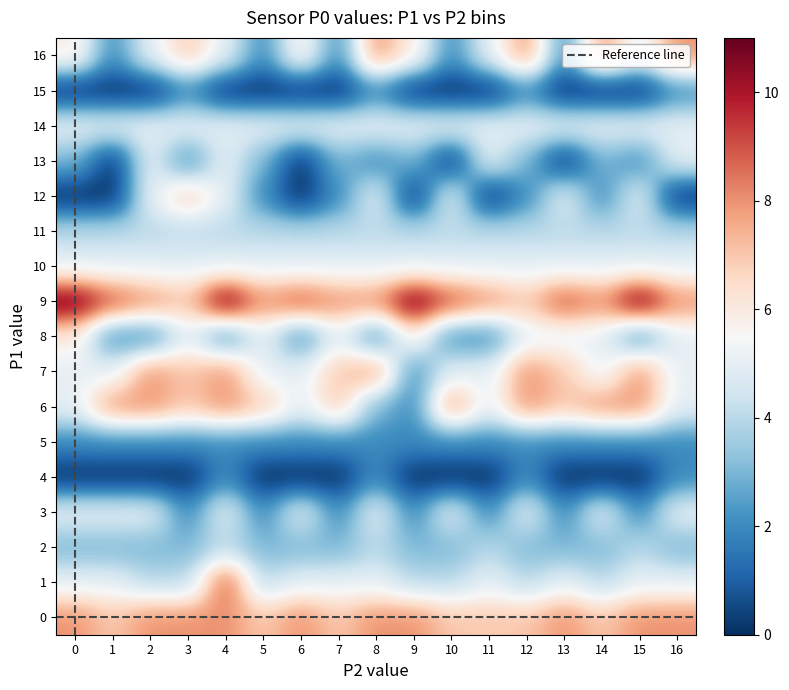

At how many categories does at least one series exceed 1?

17